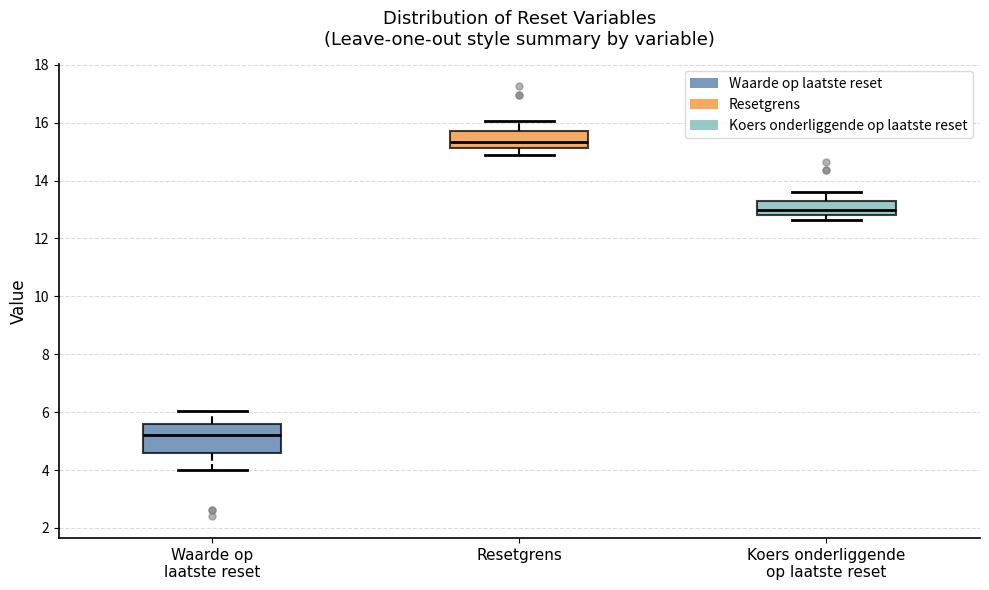

Which box's median line is the lowest?

Waarde op laatste reset